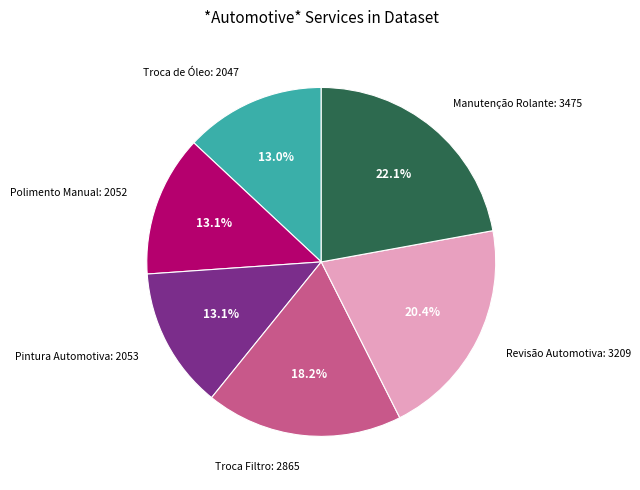

Do Revisão Automotiva: 3209 and Polimento Manual: 2052 together represent more than half of the pie?

No